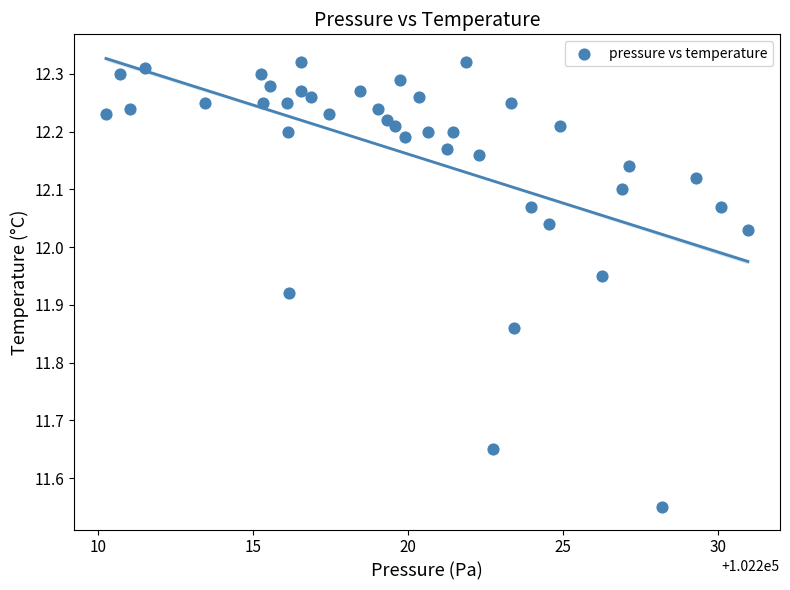

What is the range of Y values (max minus min)?

0.8